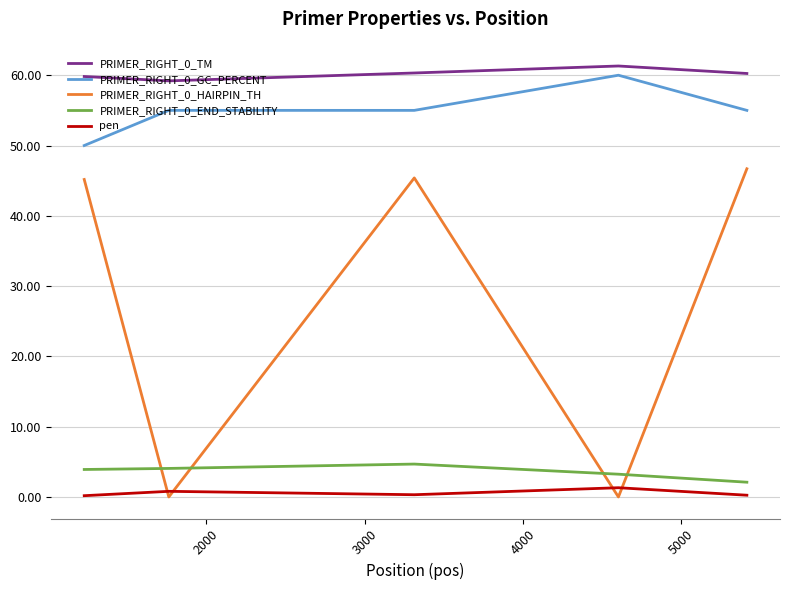

Which series has the widest spread of values?

PRIMER_RIGHT_0_HAIRPIN_TH